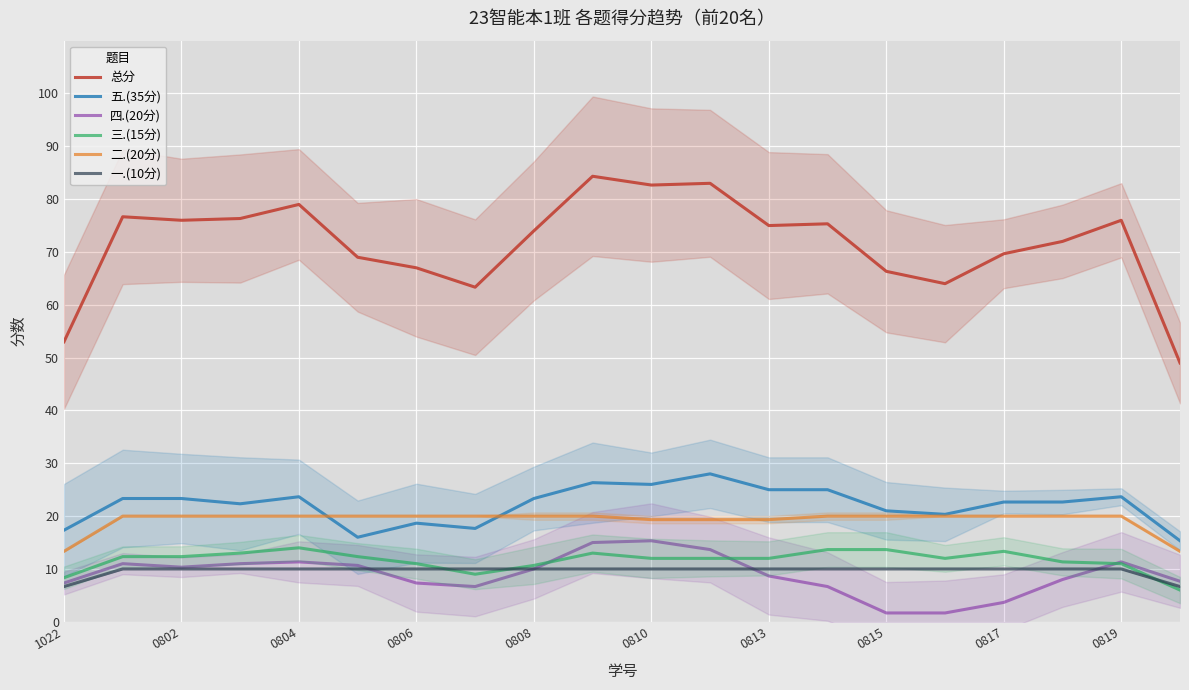

How many data points in 四.(20分) are less than 10?

10